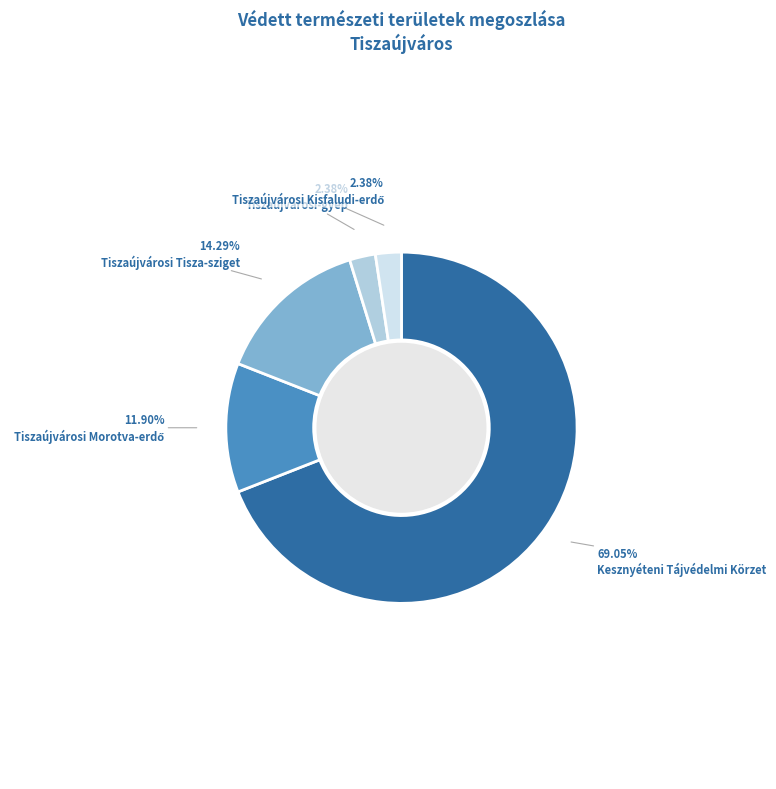

Is there a majority slice in this chart?

Yes